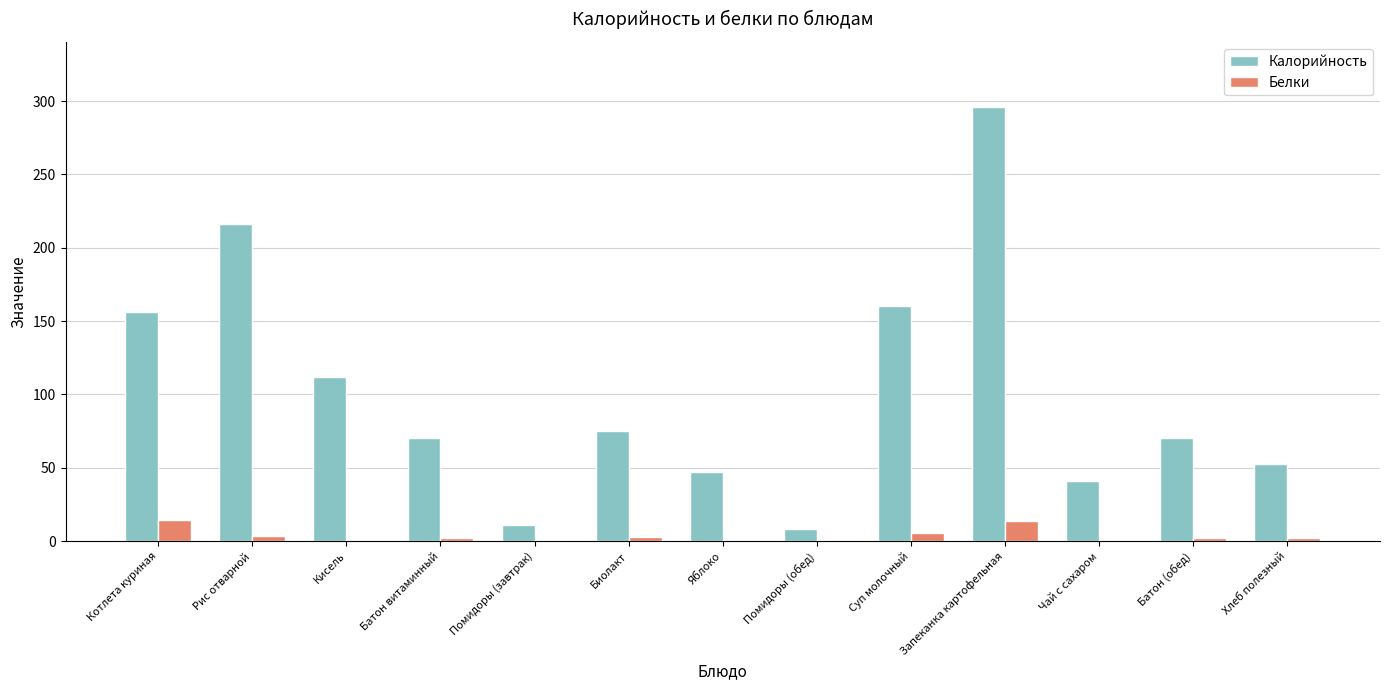

At which category is the sum across all series the highest?

Запеканка картофельная